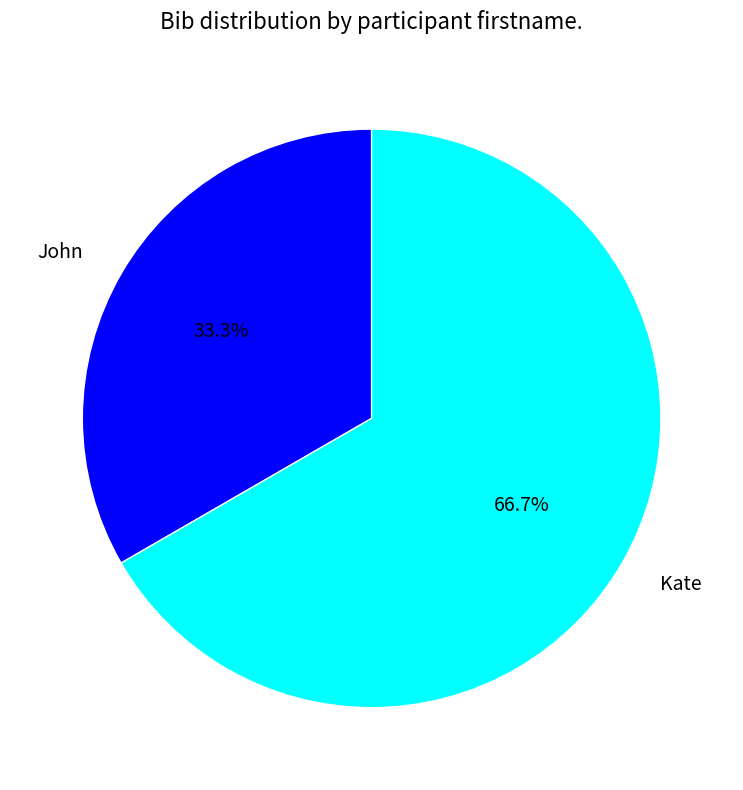

To the nearest percent, what is the difference between the largest and smallest slice percentages?

33%